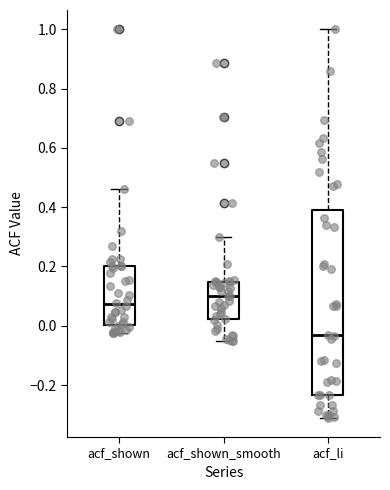

Reading left to right, read every box against the y-axis: the position of its median line, the range the box covers, and the ends of its whiskers. The values are not printed on the chart, so give them approximately, as read against the axis.

acf_shown: median 0.08, box 0.00 to 0.20, whiskers -0.02 to 0.46
acf_shown_smooth: median 0.10, box 0.02 to 0.14, whiskers -0.06 to 0.30
acf_li: median -0.04, box -0.24 to 0.38, whiskers -0.30 to 1.00